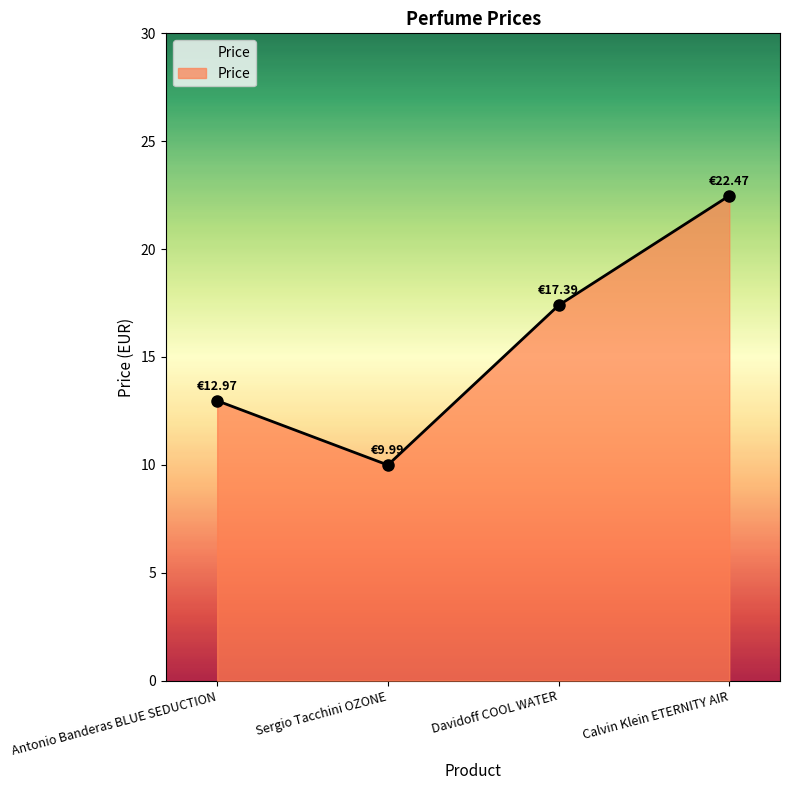

True or false: the data shows 22.4 at Antonio Banderas BLUE SEDUCTION.

False